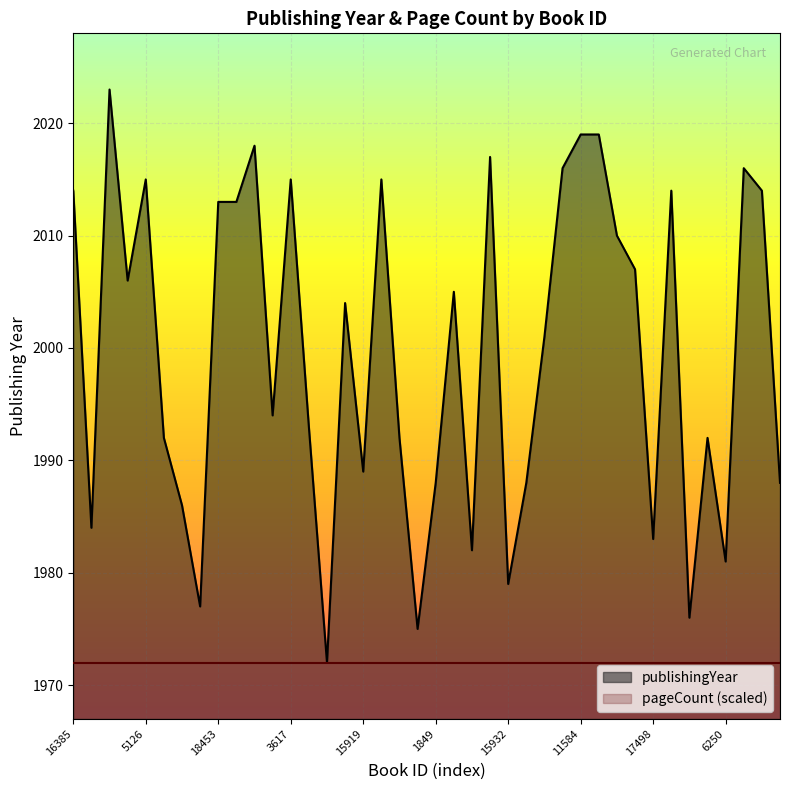

What is the maximum value shown in the chart?

2023